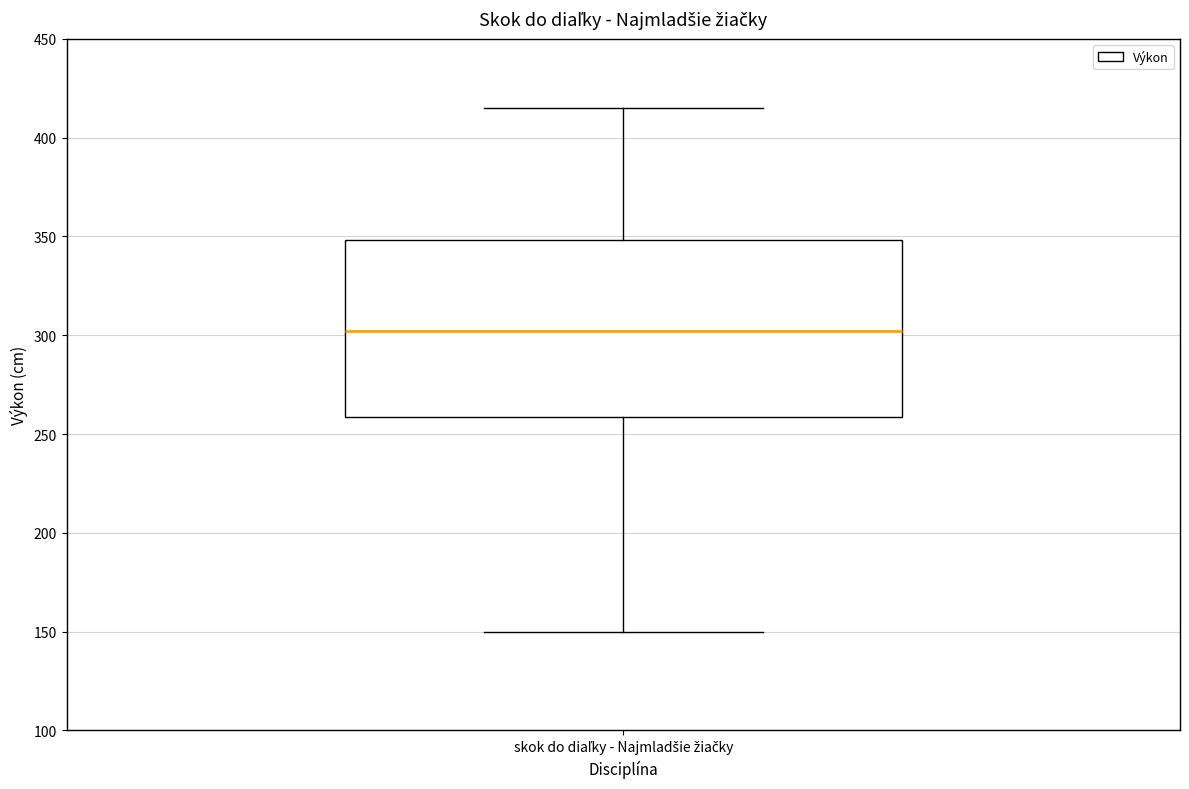

Transcribe this box plot: give where the median line is, the range the box spans, and where the two whiskers end, as read against the y-axis. The values are not printed on the chart, so give them approximately, as read against the axis.

median 300, box 260 to 350, whiskers 150 to 415